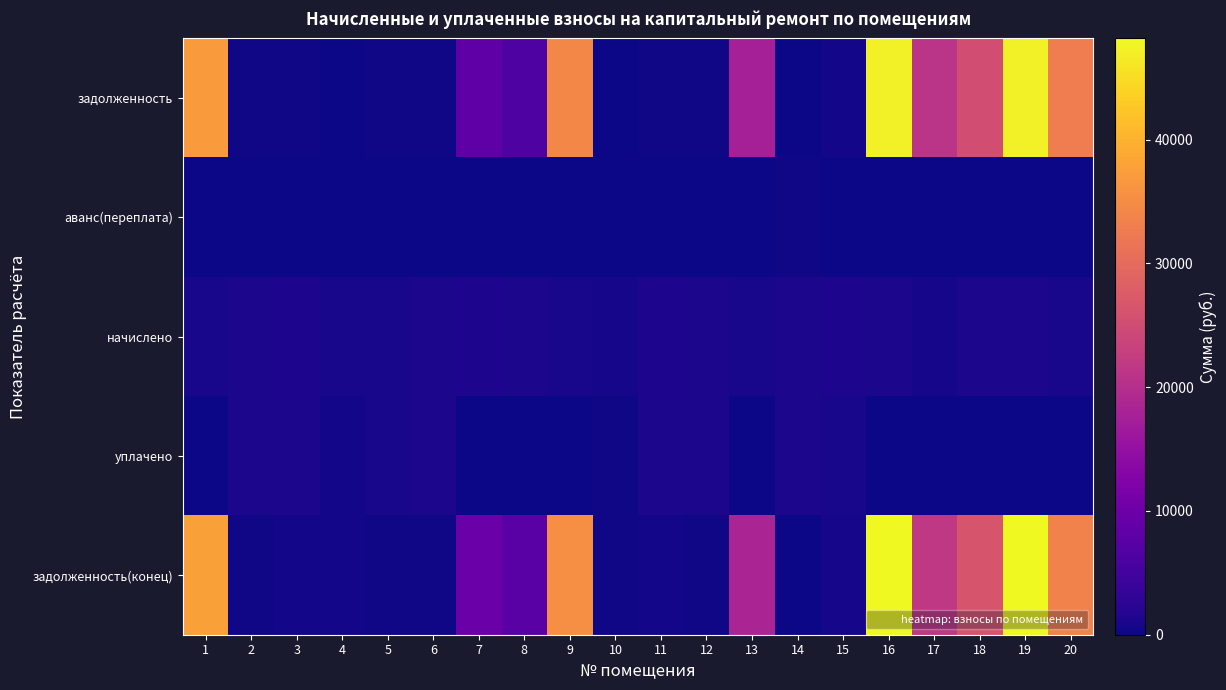

Reading left to right, transcribe all the data shown in this chart.

задолженность: 1=36937.0	2=323.8	3=347.7	4=0.0	5=239.0	6=321.5	7=8365.8	8=6429.7	9=34408.3	10=0.0	11=349.3	12=329.5	13=17653.5	14=0.0	15=385.6	16=47103.2	17=21002.3	18=25382.3	19=47103.2	20=32854.4
аванс(переплата): 1=0.0	2=0.0	3=0.0	4=0.0	5=0.0	6=0.0	7=0.0	8=0.0	9=0.0	10=0.0	11=0.0	12=0.0	13=0.0	14=307.1	15=0.0	16=0.0	17=0.0	18=0.0	19=0.0	20=0.0
начислено: 1=785.6	2=1074.8	3=1154.1	4=755.8	5=793.3	6=1067.1	7=1138.8	8=1092.7	9=790.7	10=697.8	11=1159.2	12=1090.1	13=790.7	14=1059.4	15=1156.7	16=1082.5	17=731.9	18=1123.4	19=1082.5	20=793.3
уплачено: 1=0.0	2=1040.3	3=1117.1	4=377.9	5=767.9	6=1032.9	7=0.0	8=0.0	9=0.0	10=348.9	11=1121.8	12=1055.2	13=0.0	14=1050.0	15=934.9	16=0.0	17=0.0	18=0.0	19=0.0	20=0.0
задолженность(конец): 1=37722.6	2=358.3	3=384.7	4=377.9	5=264.6	6=355.7	7=9722.6	8=7689.2	9=35199.0	10=348.9	11=386.7	12=363.4	13=18444.2	14=0.0	15=607.5	16=48185.6	17=21734.2	18=26505.7	19=48185.6	20=33647.7